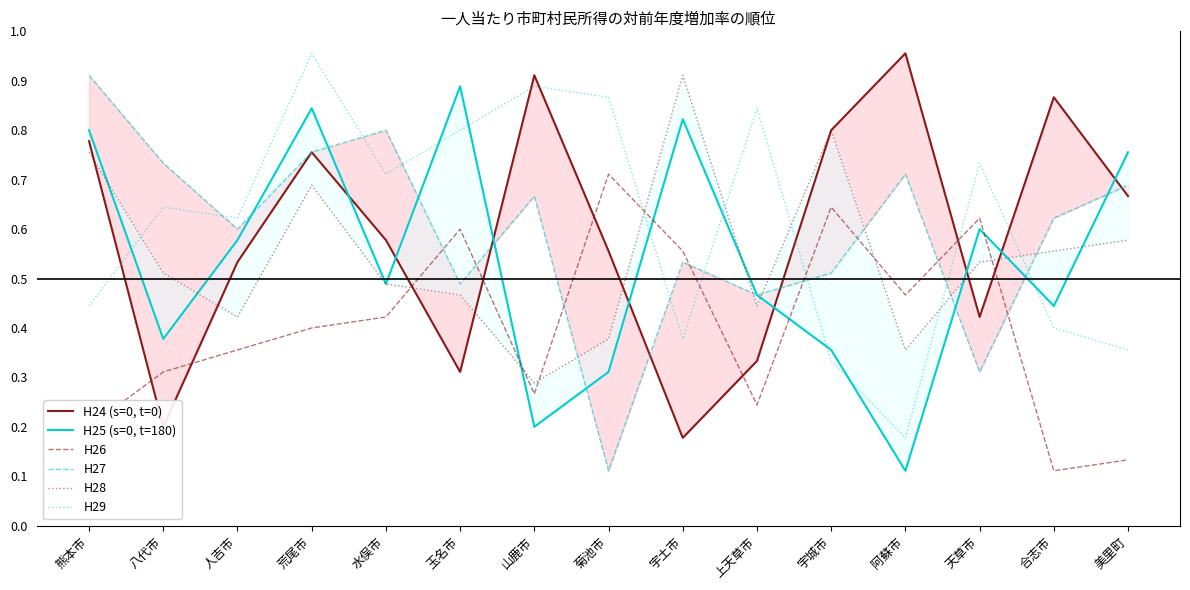

Rank the series at 人吉市 from lowest to highest value.

H26, H28, H24 (s=0, t=0), H25 (s=0, t=180), H27, H29